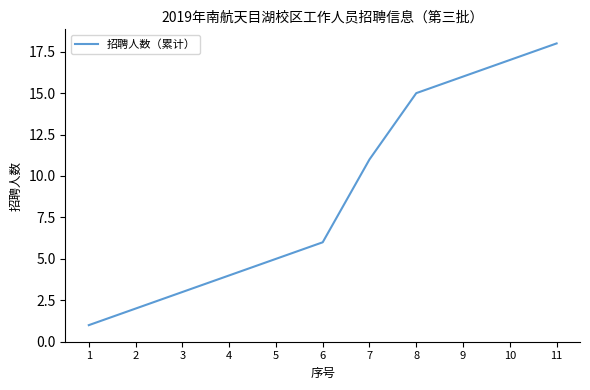

Read the value at 7.

11